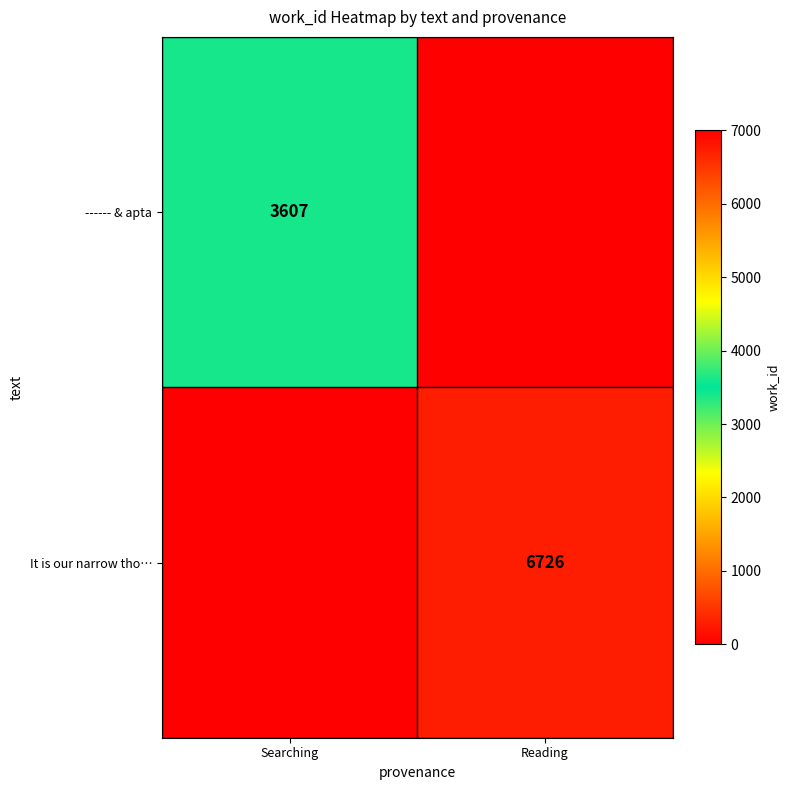

Is the value of ------ & apta at Searching greater than the value of It is our narrow tho… at Reading?

No